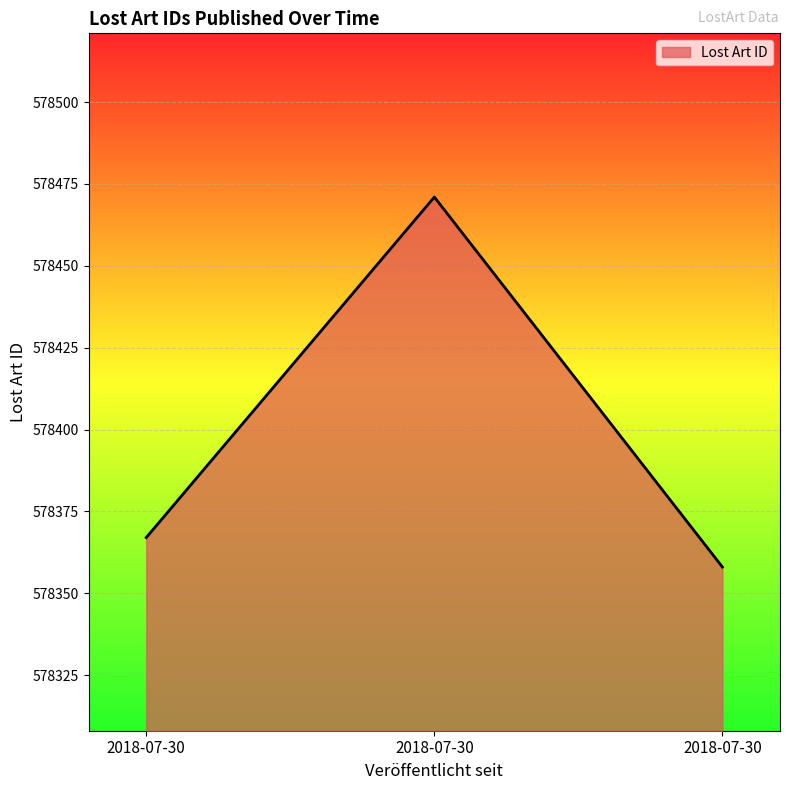

How many lines are shown in the chart?

1